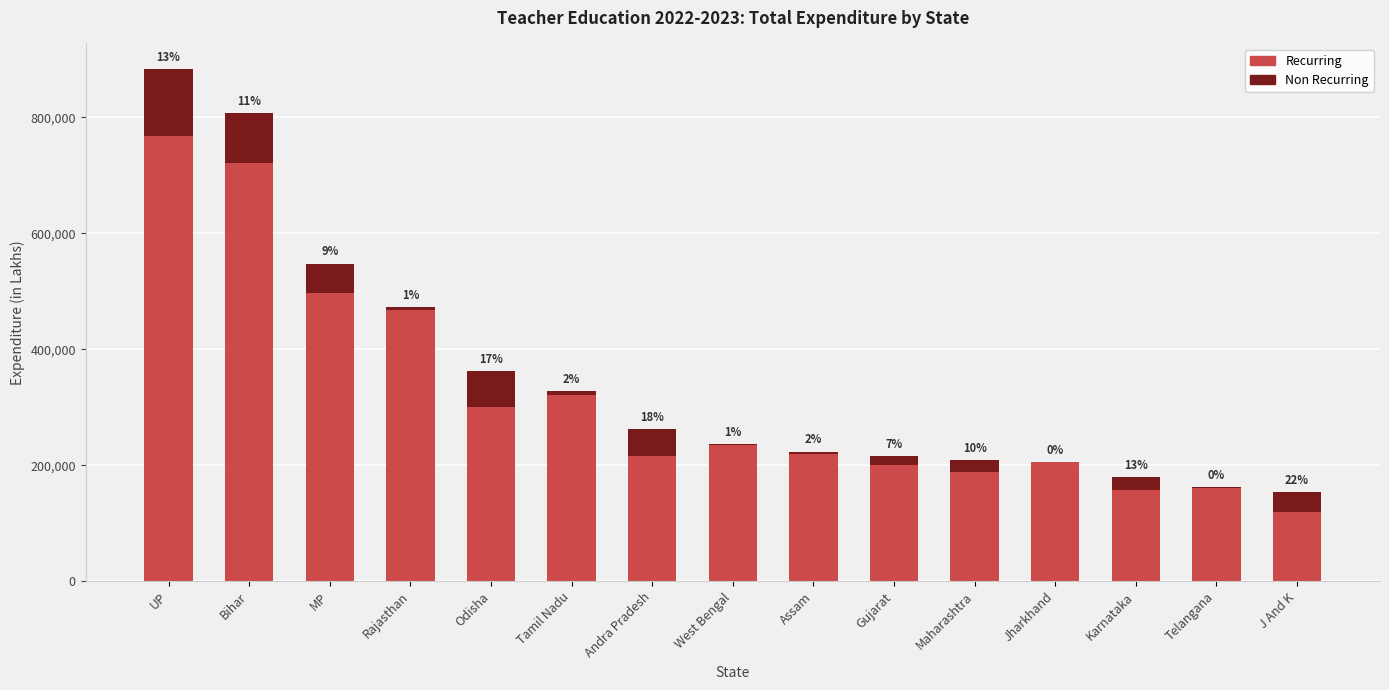

Which has a higher value, Karnataka or Jharkhand?

Jharkhand